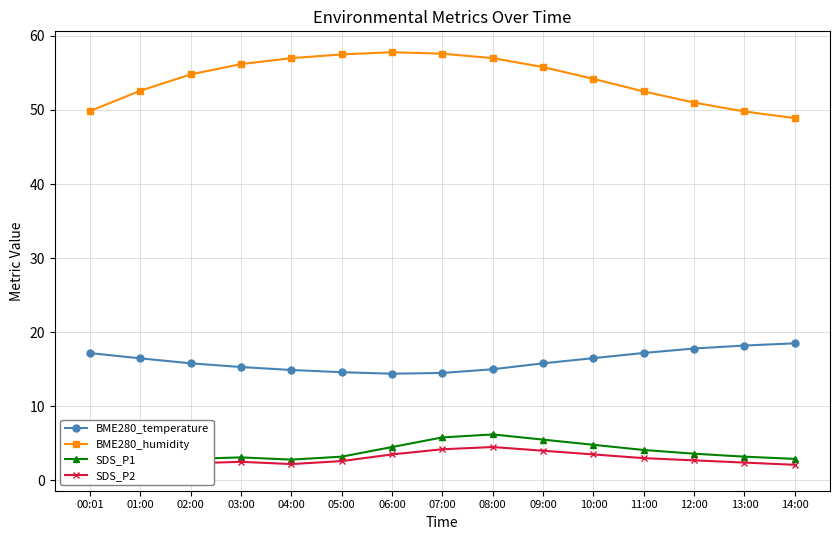

How many values in the SDS_P2 series are below 2?

1